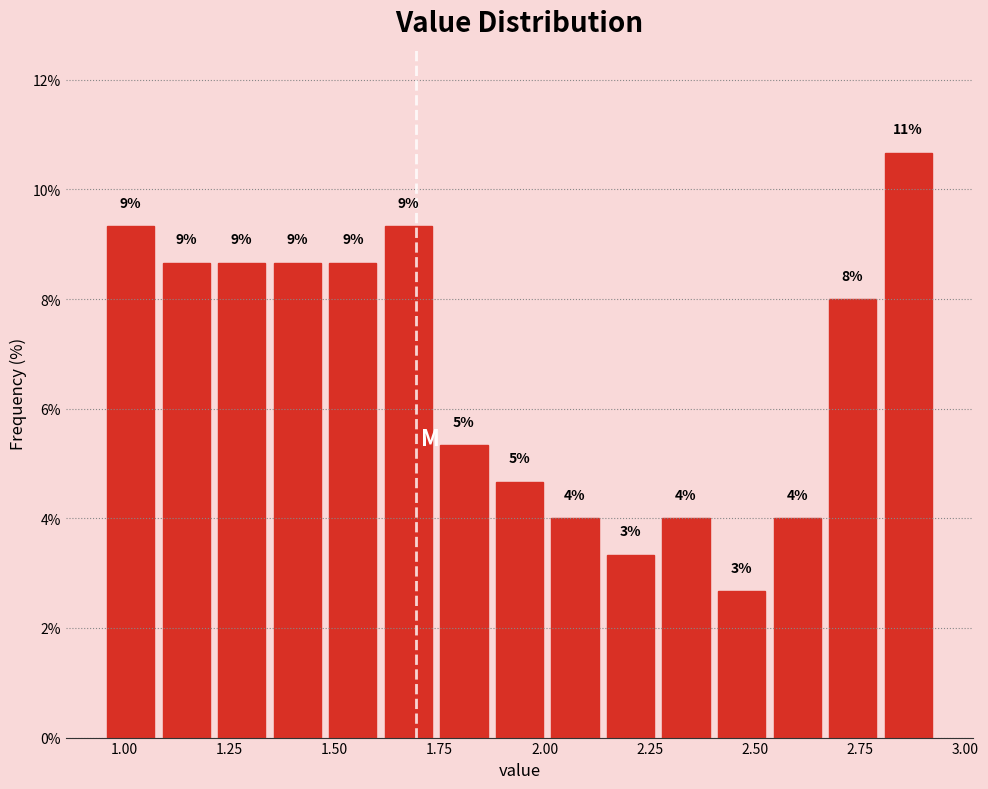

Around what value on the x-axis is the tallest bar? Give the approximate position of its centre, as read against the axis.

2.85